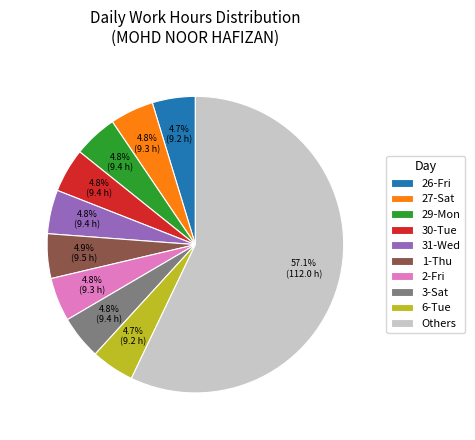

Do 26-Fri and 30-Tue together represent more than half of the pie?

No